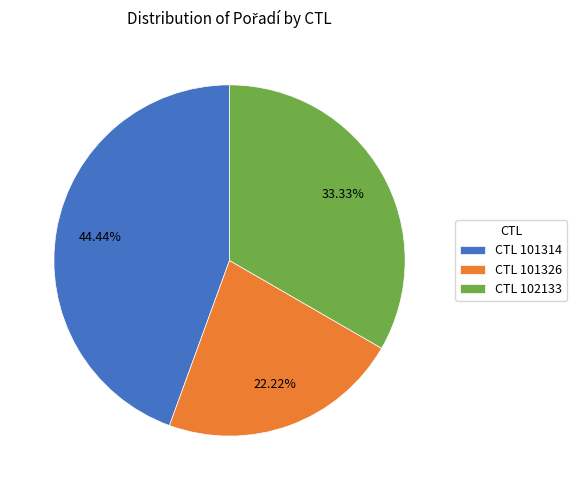

How many slices are in this pie chart?

3